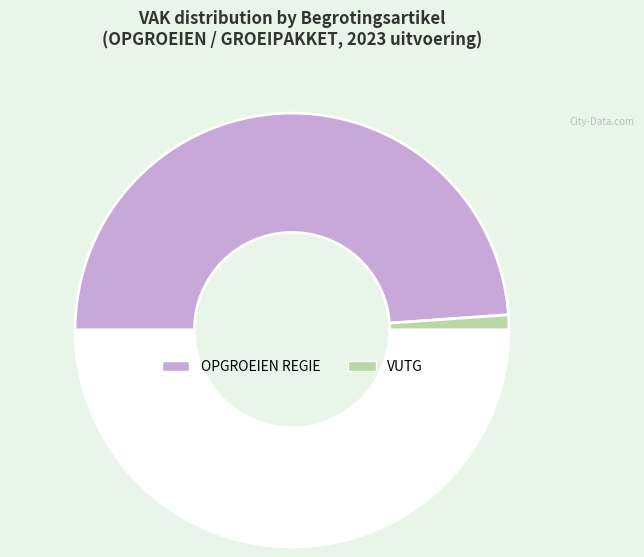

Count the number of slices in the pie.

3